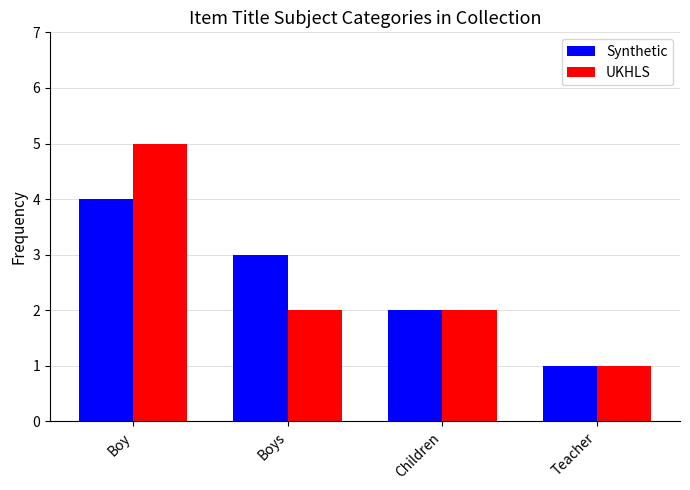

Which series has the largest range (max minus min)?

UKHLS